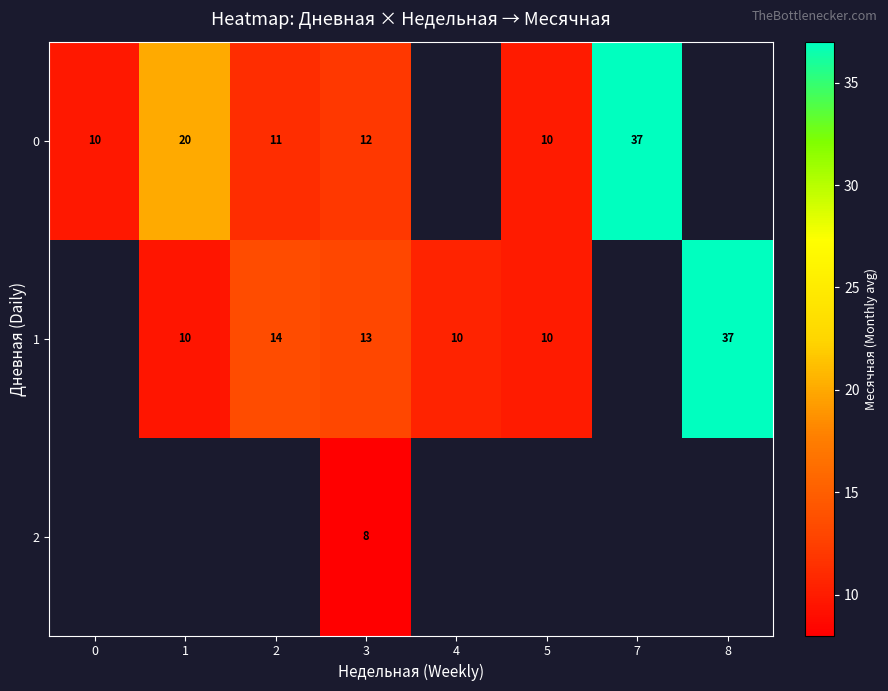

What is the difference between the 1 values at 8 and 1?

27.0